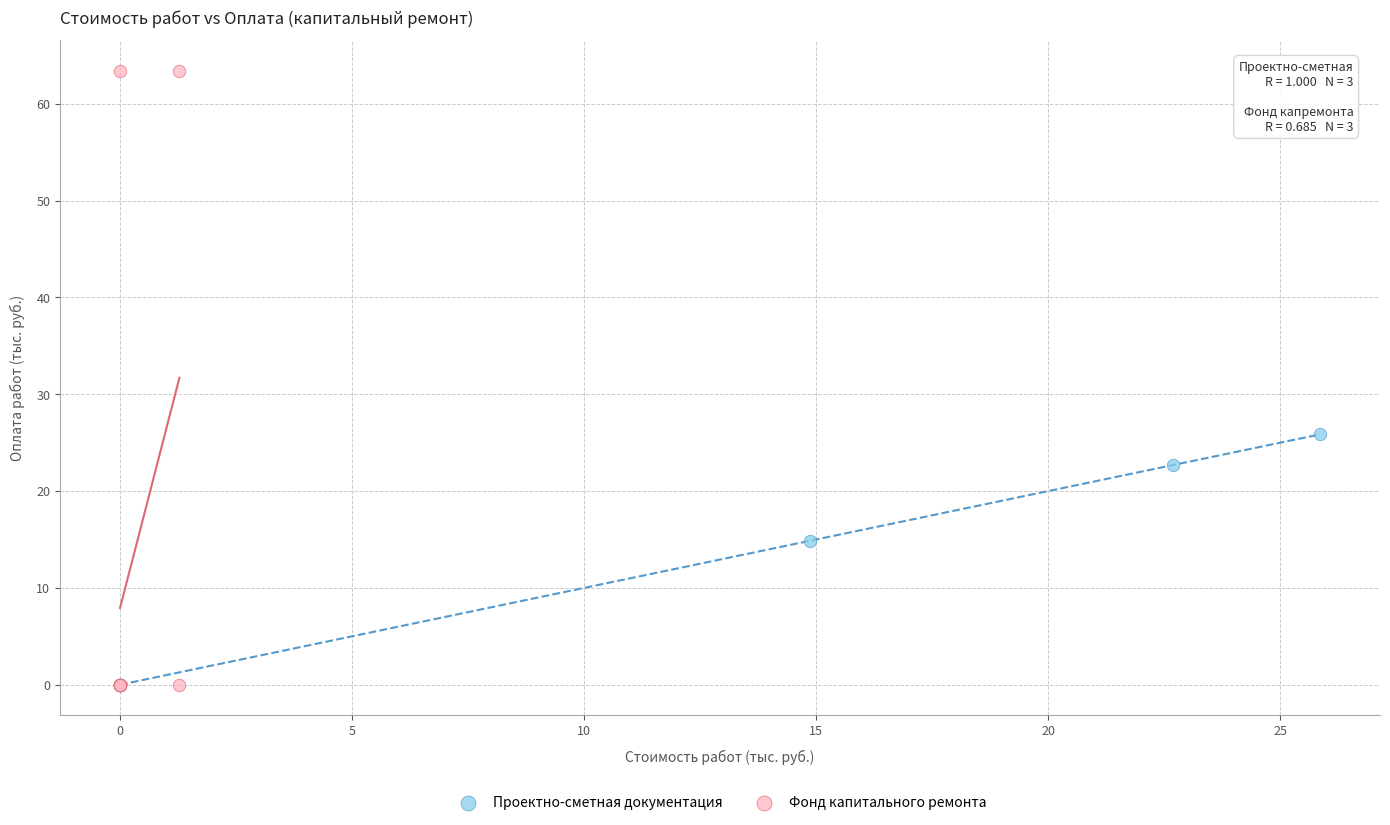

Which series has the largest Y range (max minus min)?

Фонд капитального ремонта